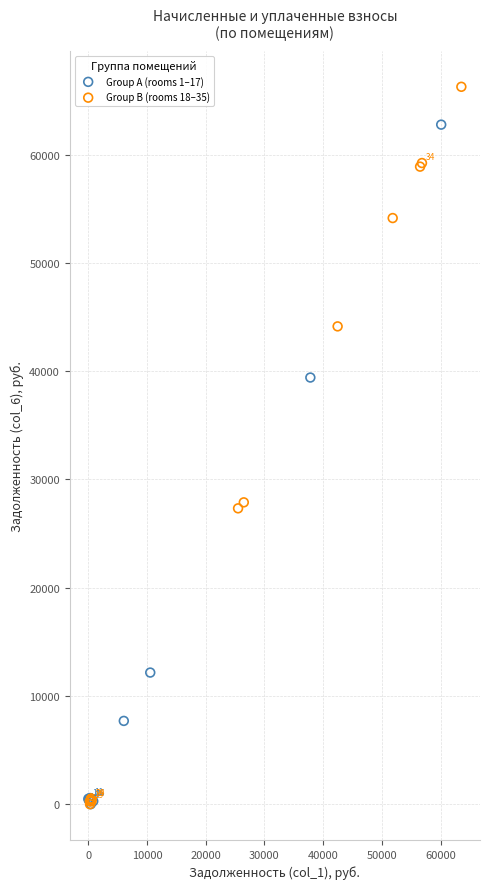

Which series has the largest Y range (max minus min)?

Group B (rooms 18–35)